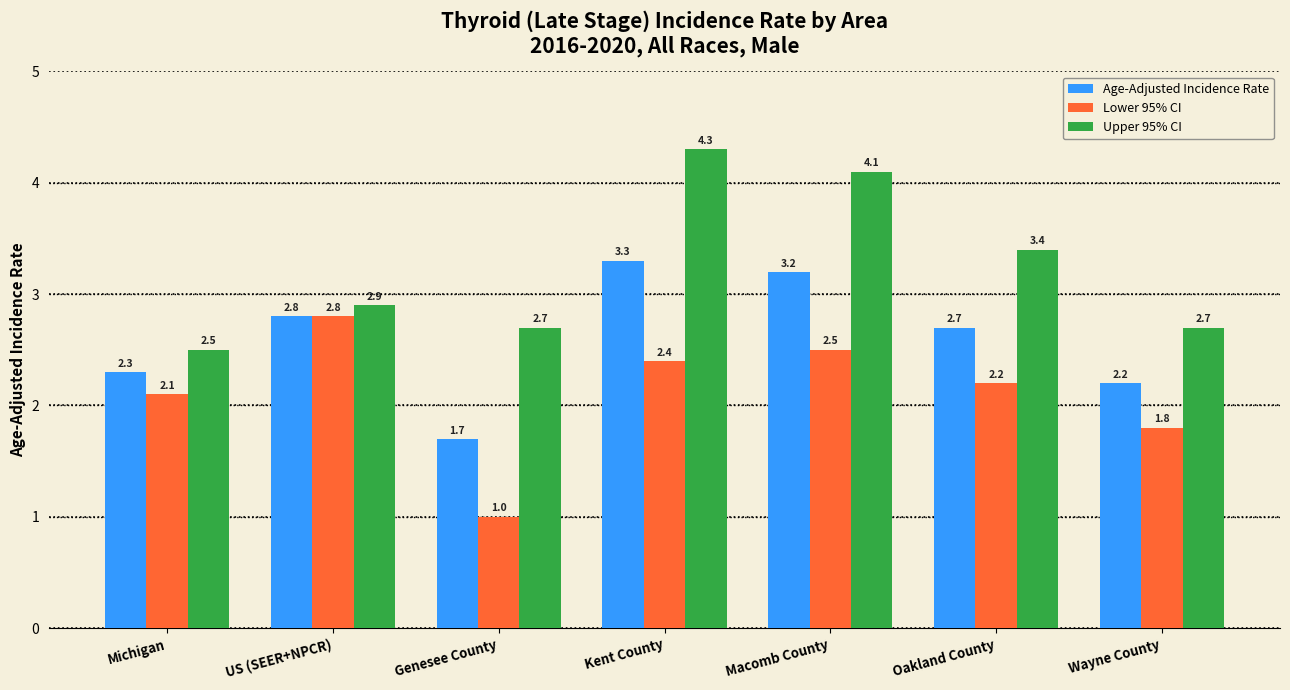

Where is Age-Adjusted Incidence Rate nearest to the value 2?

Wayne County